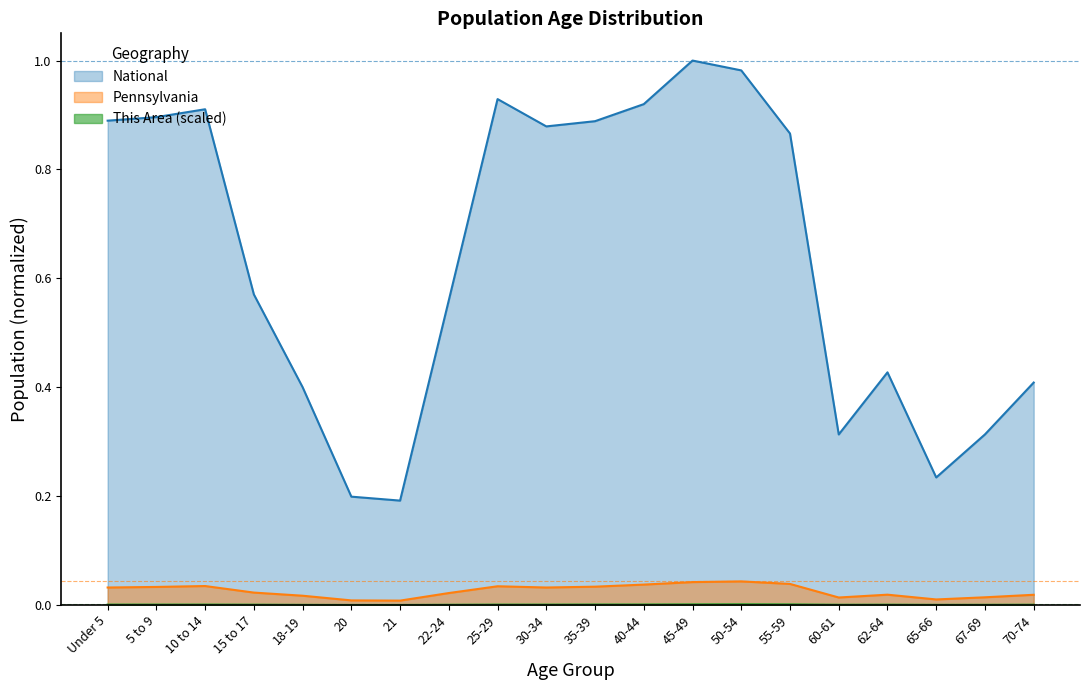

Which category has the highest value in the National series?

45-49